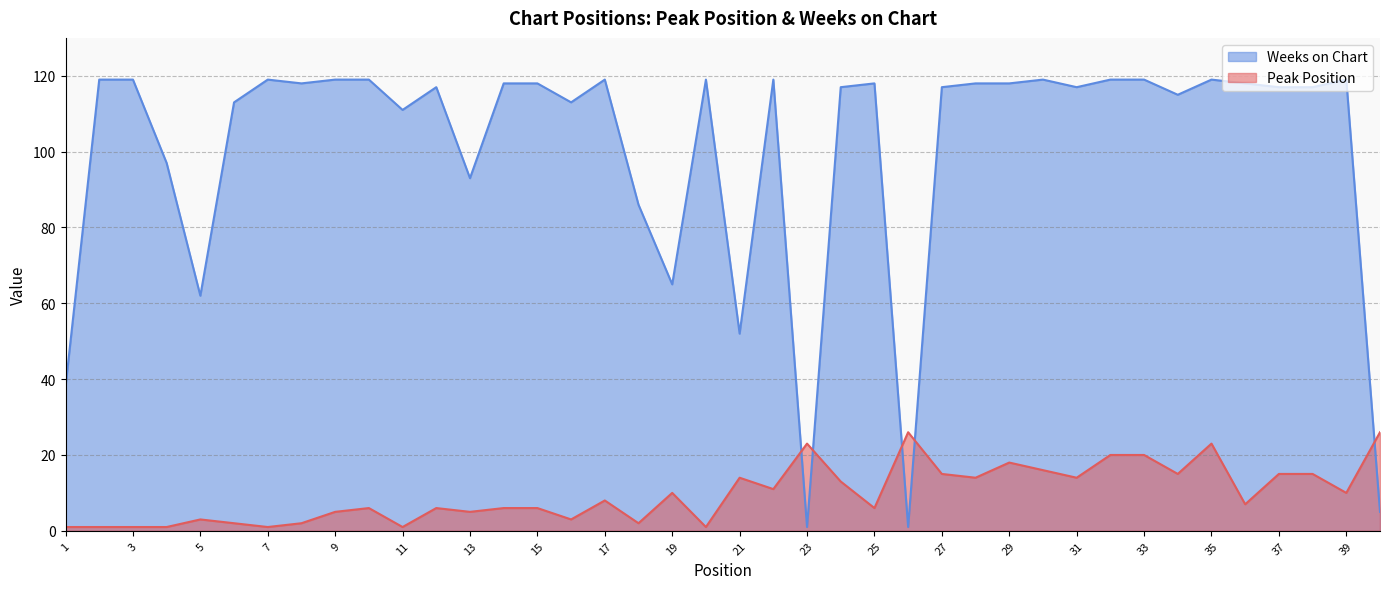

True or false: Weeks on Chart has a value of 119 at 30.

True